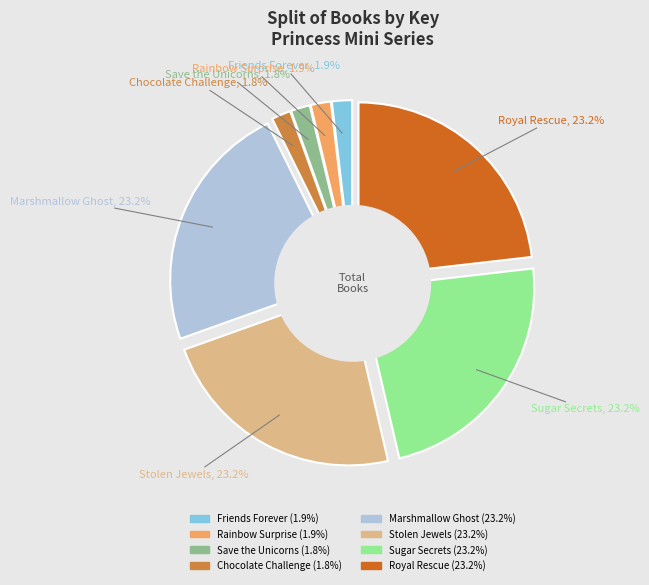

True or false: Royal Rescue accounts for 23% of the total.

True